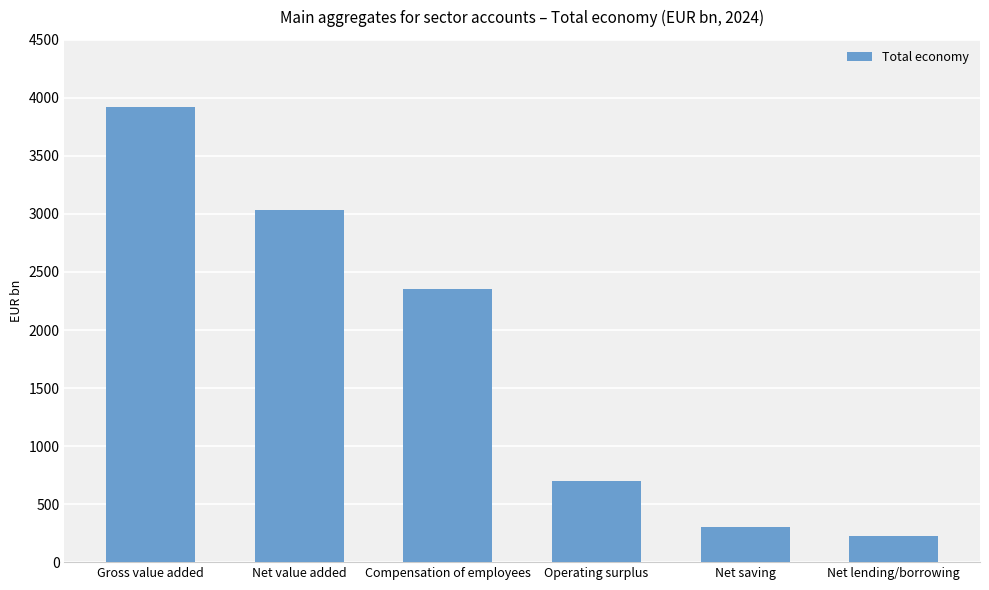

At which label does the data first exceed 2351?

Gross value added